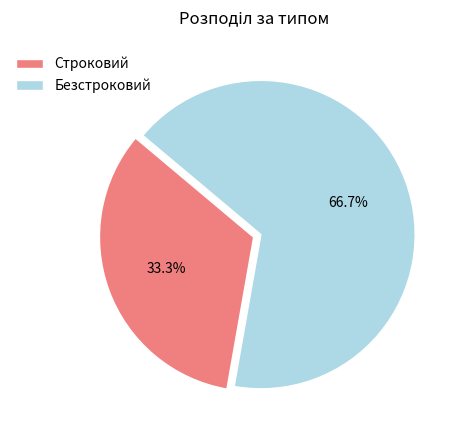

Count the number of slices in the pie.

2